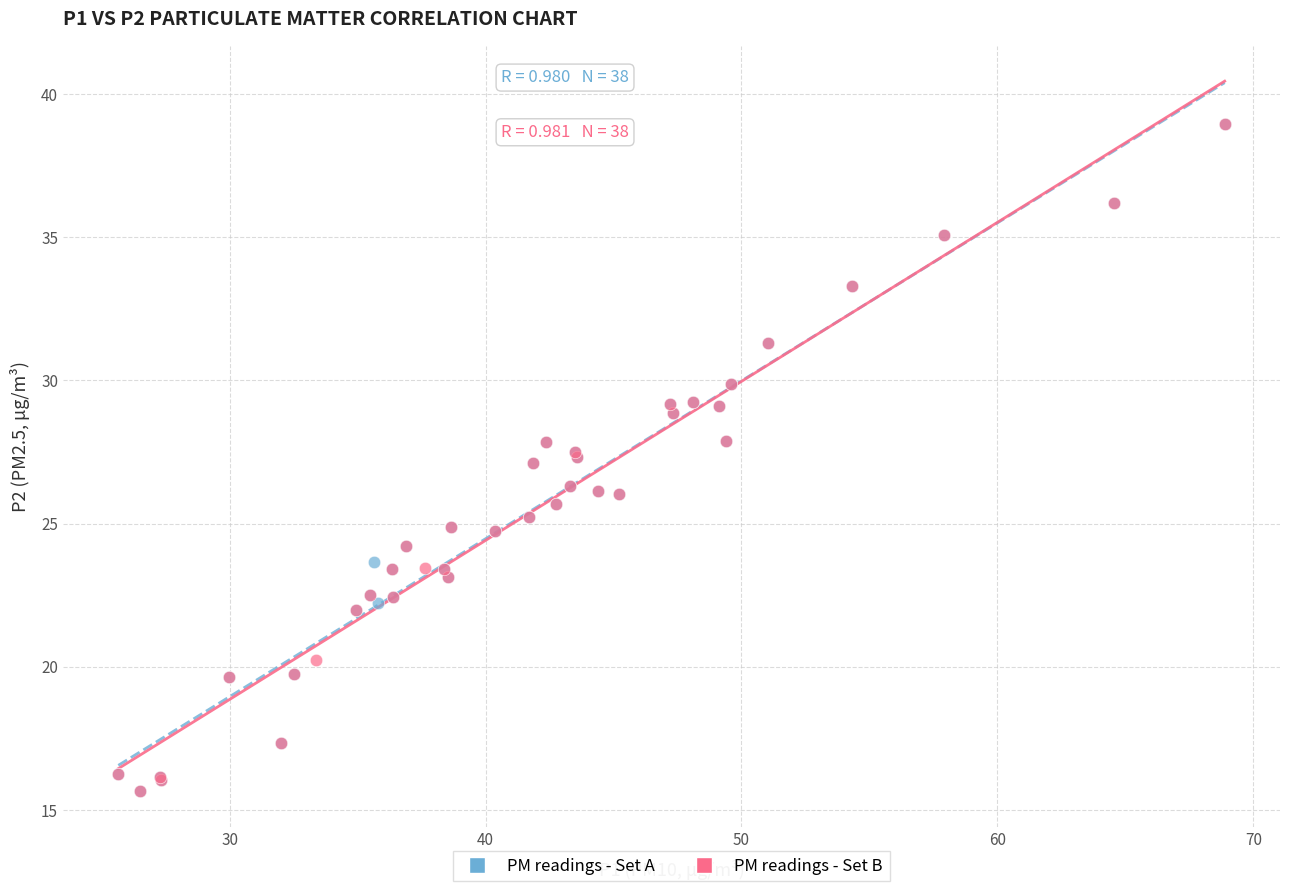

What are all the series names shown in the legend?

PM readings - Set A, PM readings - Set B